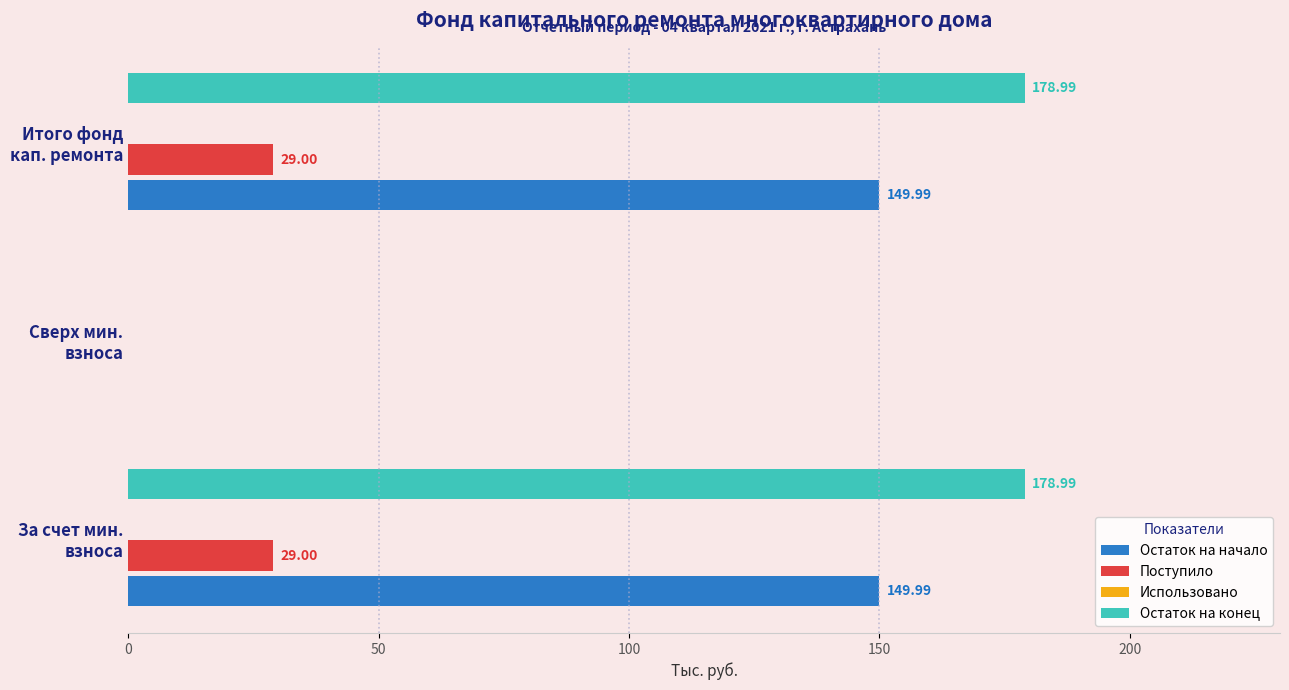

The Остаток на конец series shows 298.3 at За счет мин. взноса. True or false?

False